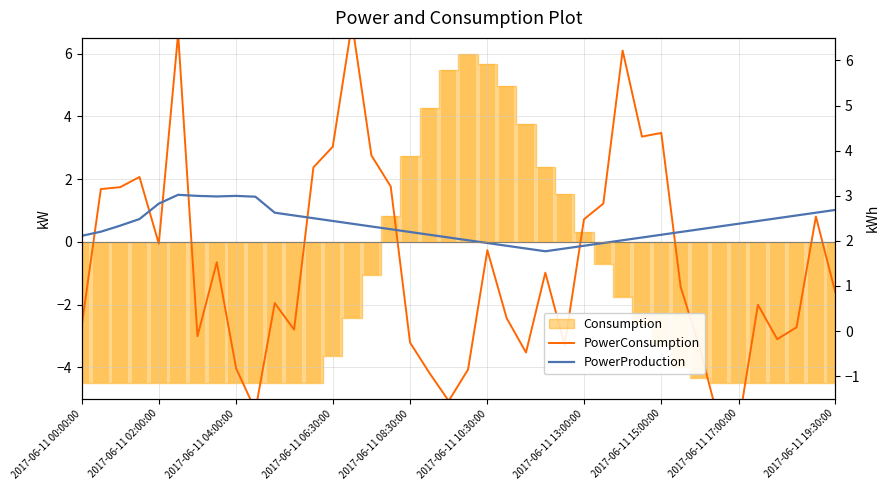

The PowerProduction series shows 0.6 at 14. True or false?

True